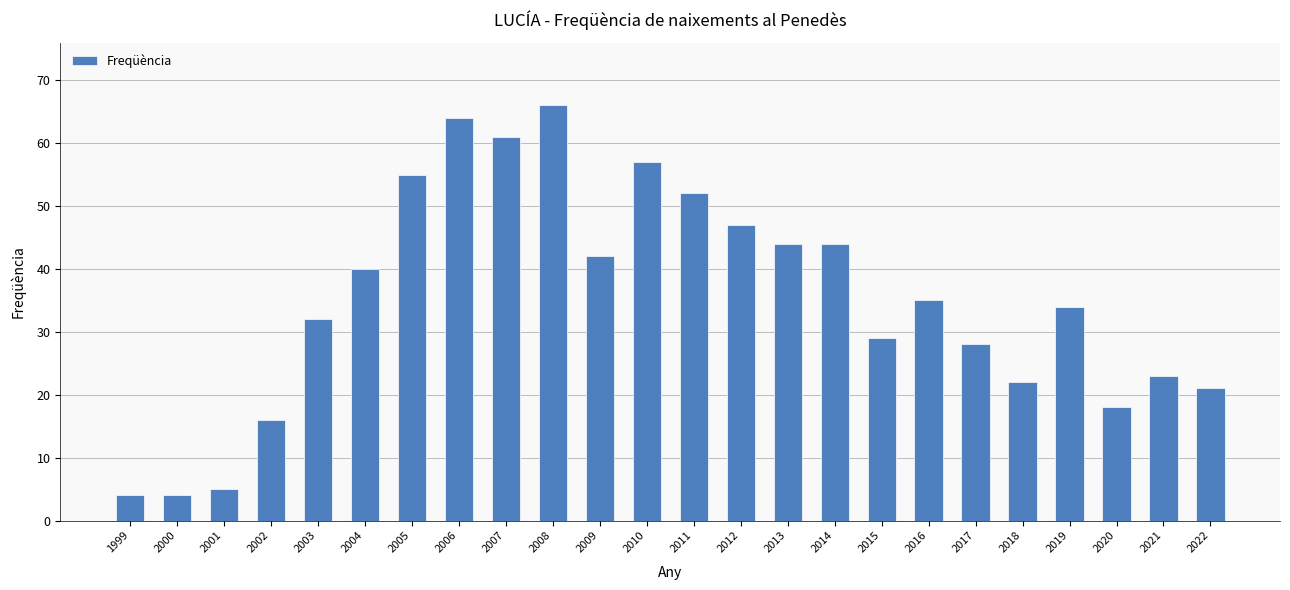

Approximately how many times larger is the value at 2004 compared to 1999?

10.0